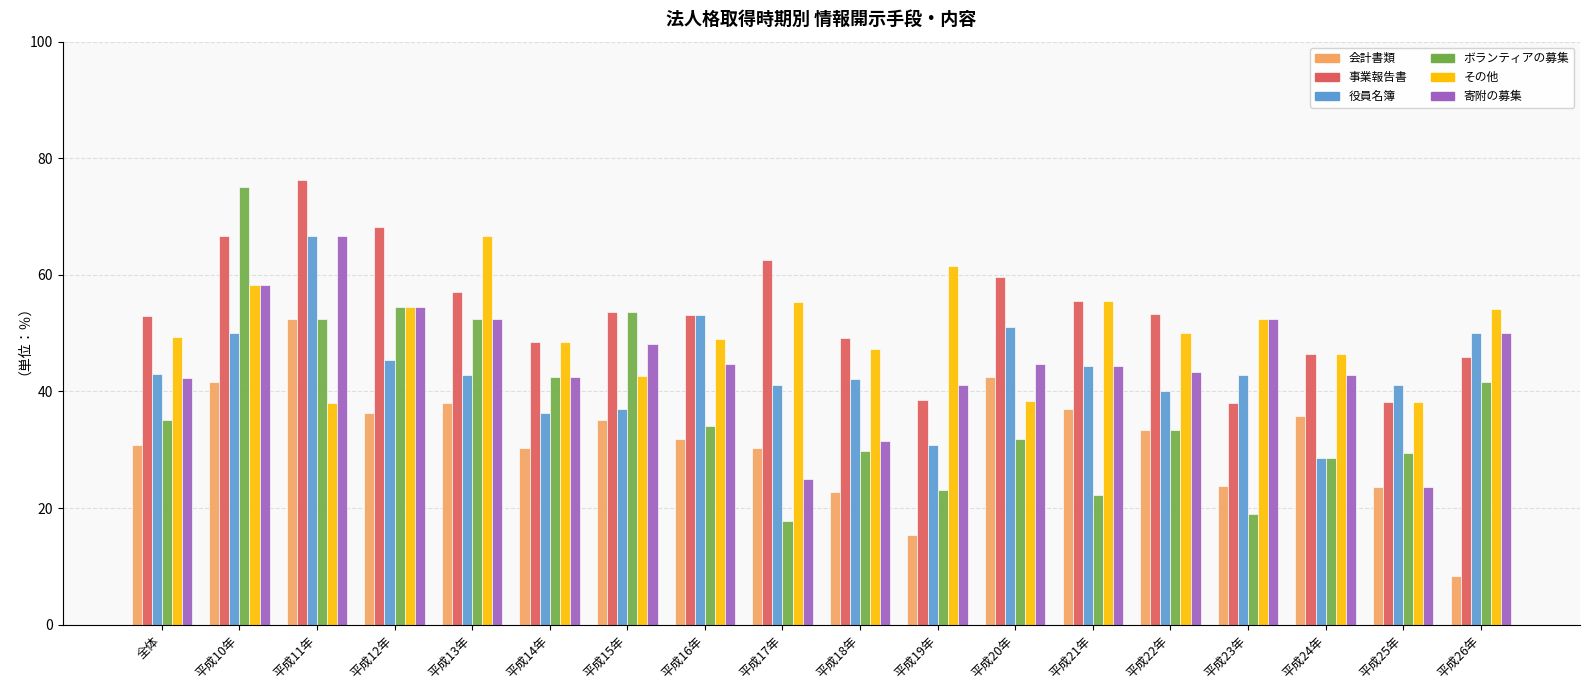

What value does the その他 series have at 平成10年?

58.3